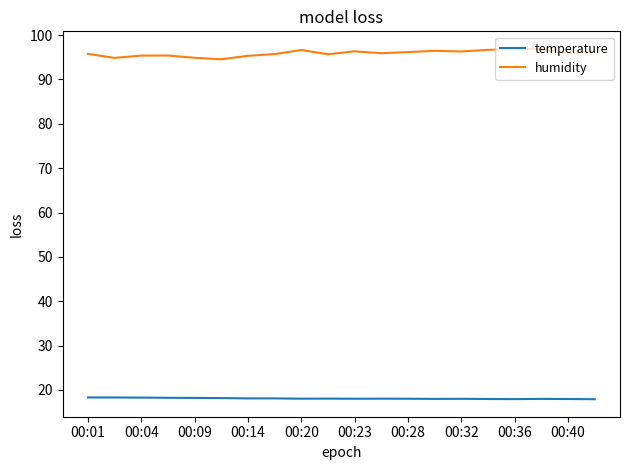

What is the sum of all humidity values?

1918.0